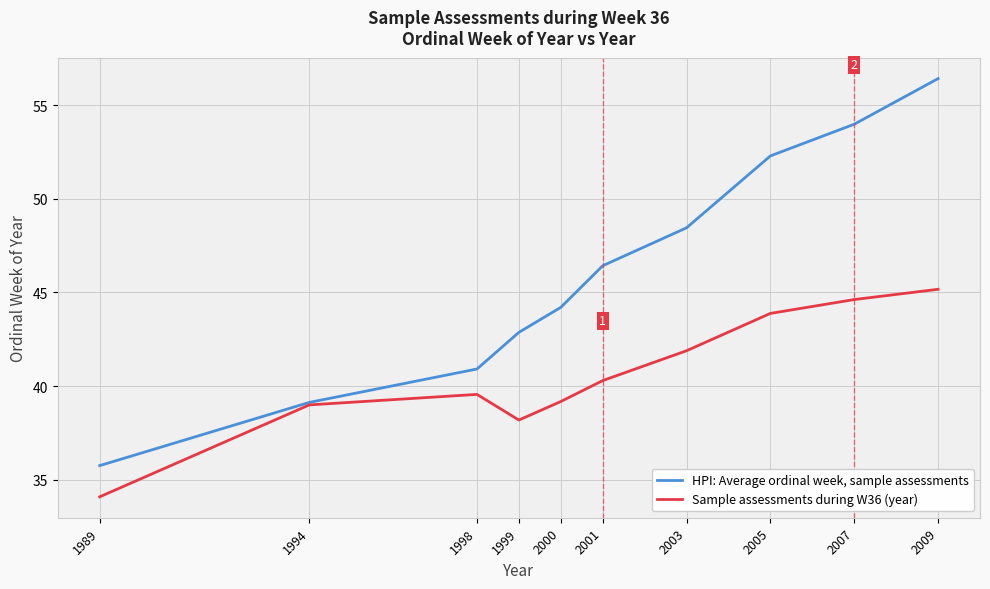

Does the chart display data point markers on the line(s)?

No